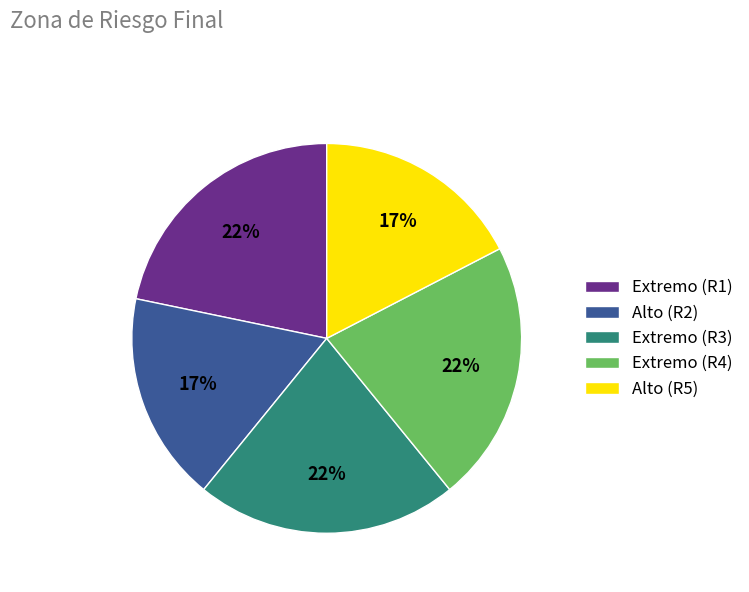

Is it true that Alto (R5) is 4% of the pie?

False